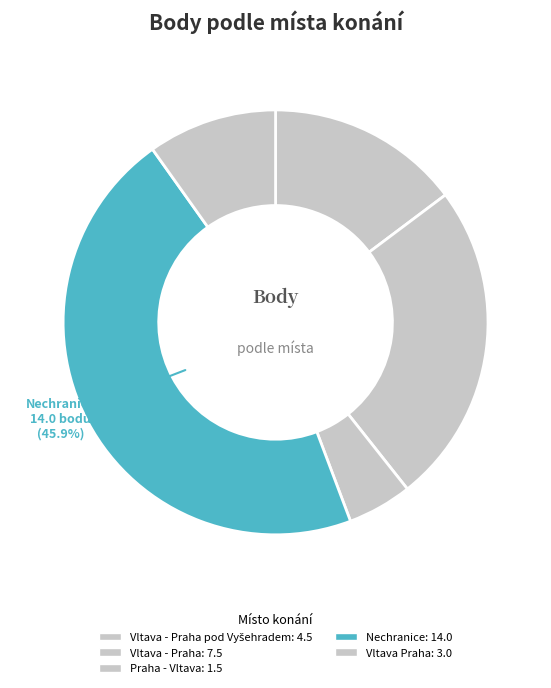

Which category has the biggest portion of the pie?

Nechranice